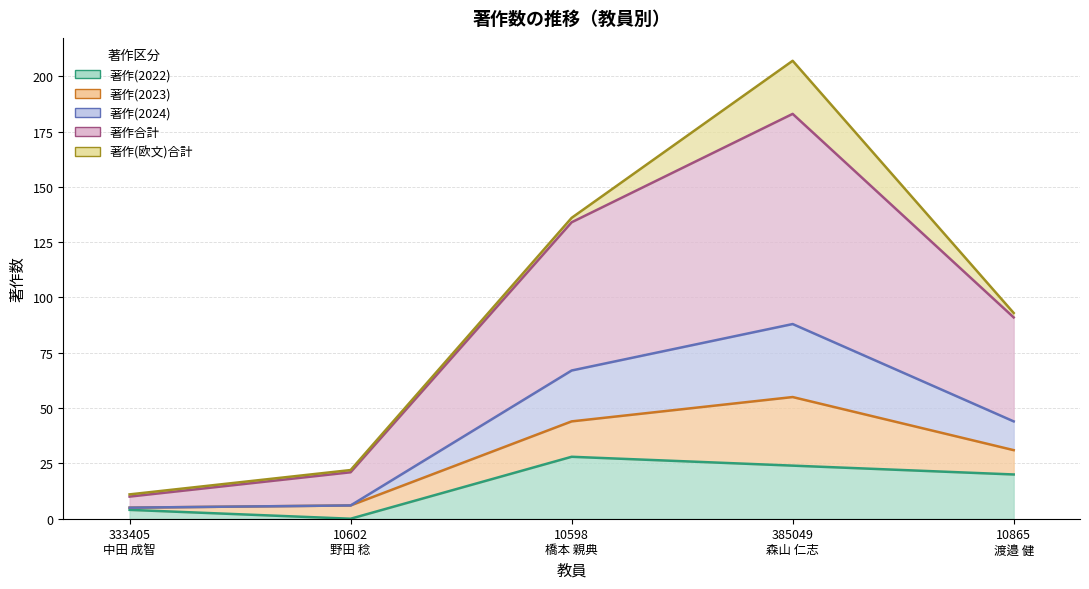

How many categories are shown in the chart?

5